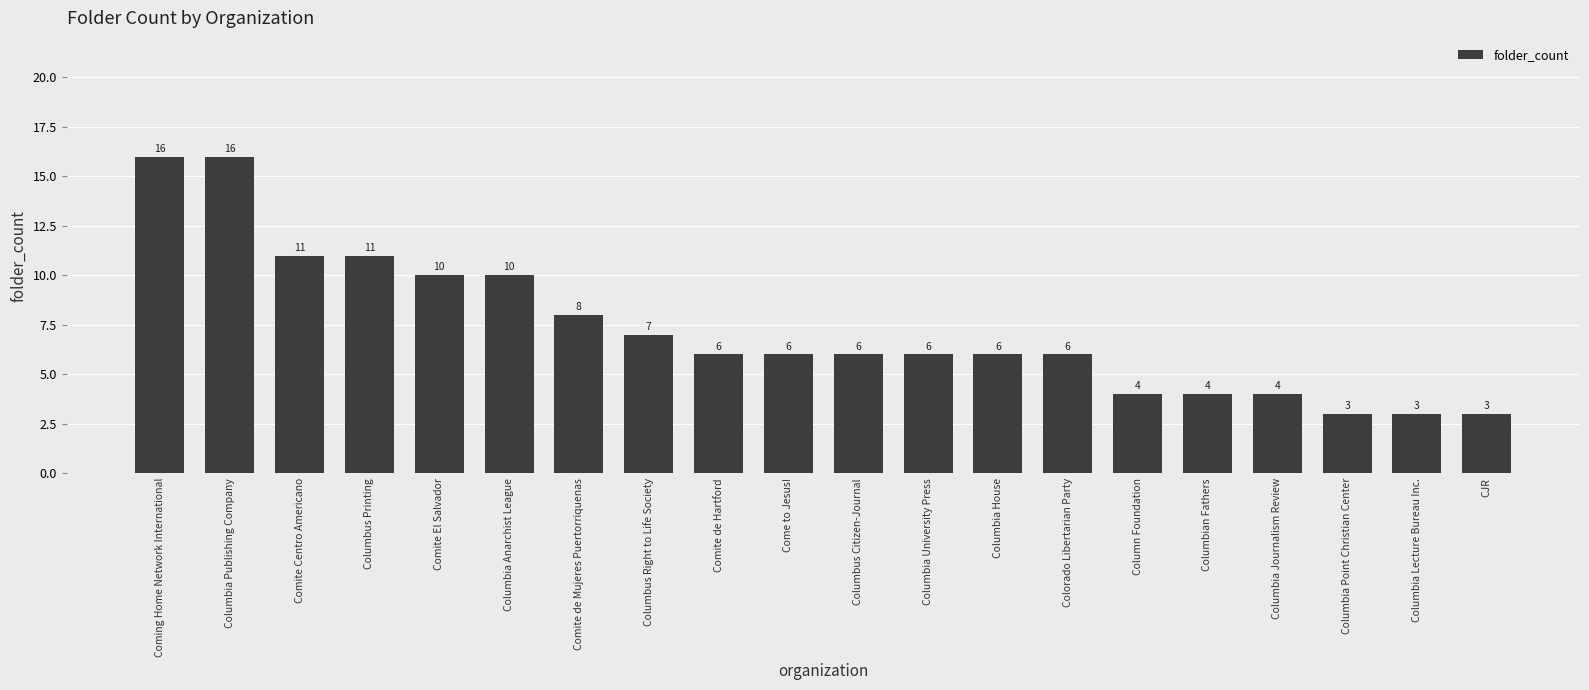

What position from the left is Columbia Lecture Bureau Inc.?

19